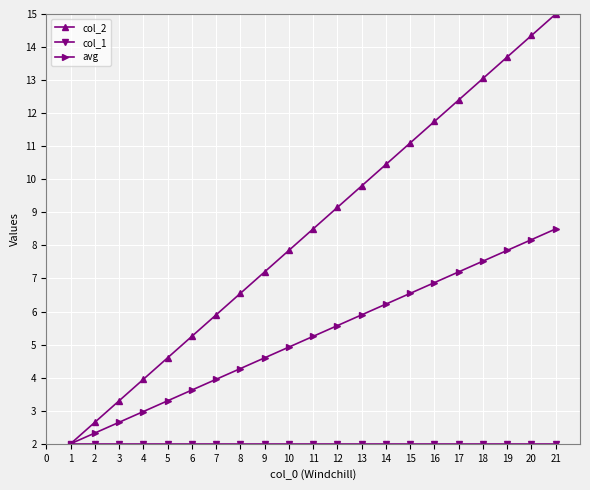

What is the minimum value for avg?

2.0